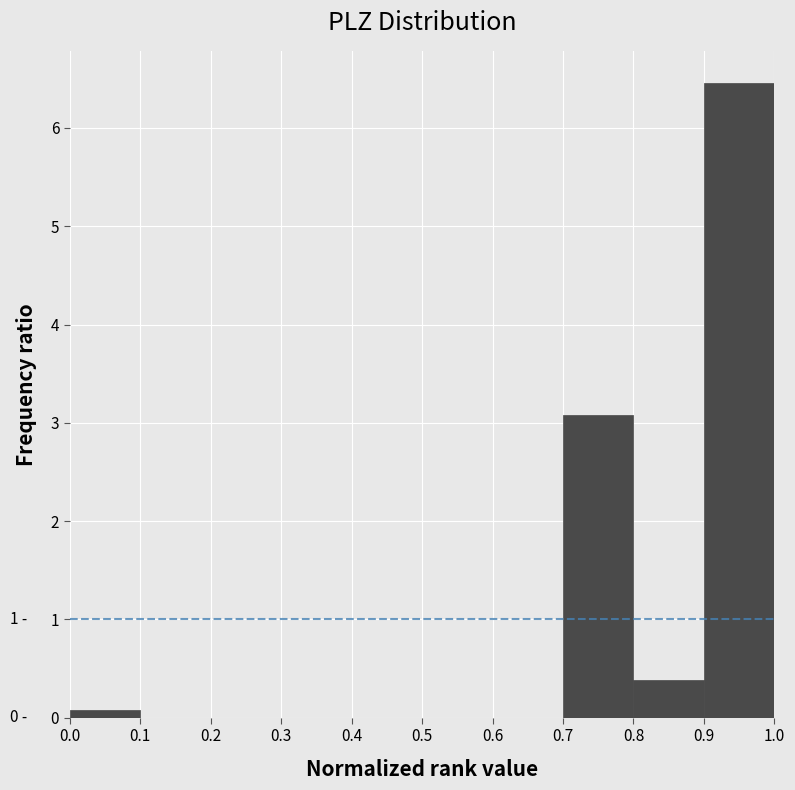

Over which range of the x-axis is the bar tallest?

0.9 to 1.0